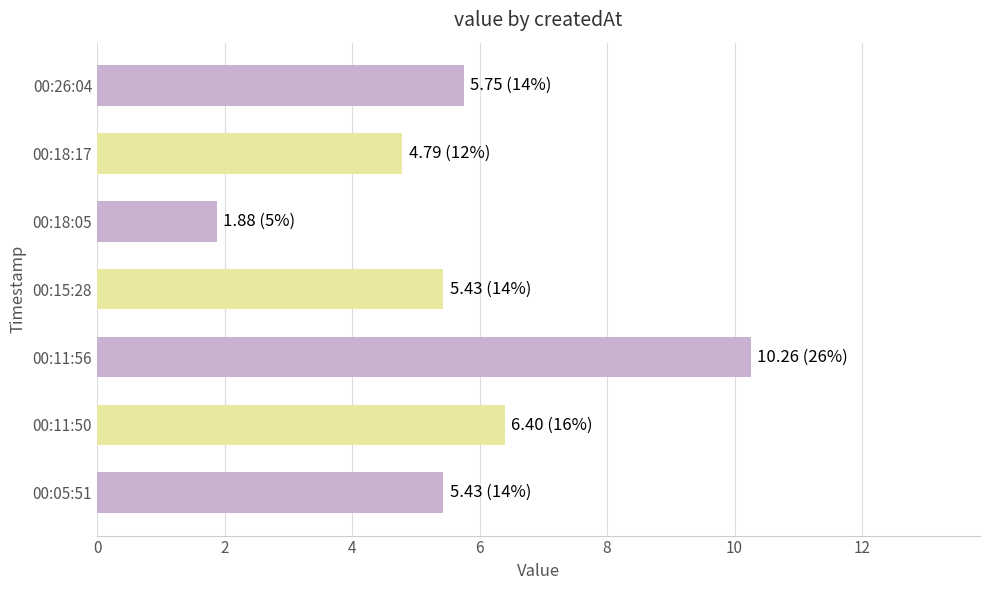

Between 00:26:04 and 00:18:05, which is larger?

00:26:04